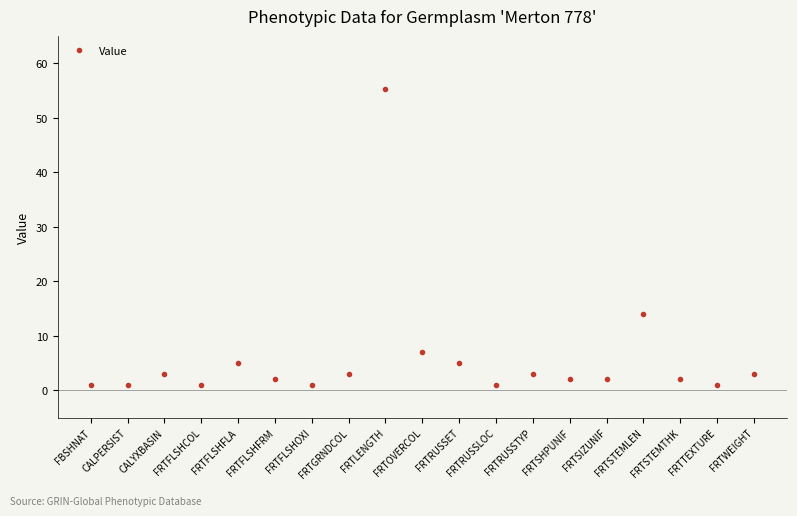

Count the number of categories in the chart.

19